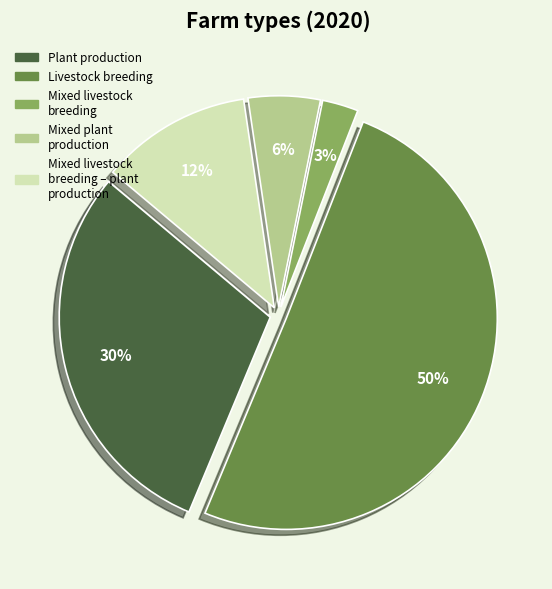

To the nearest percent, what is the average slice percentage?

20%